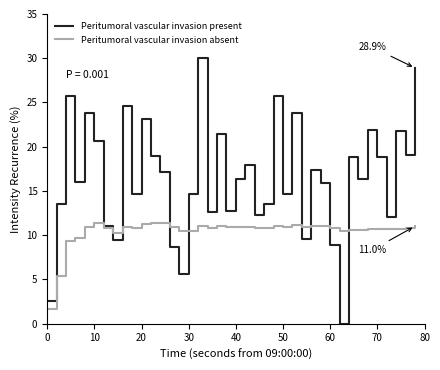

Which series ends up on top after the final intersection of Peritumoral vascular invasion present and Peritumoral vascular invasion absent?

Peritumoral vascular invasion present